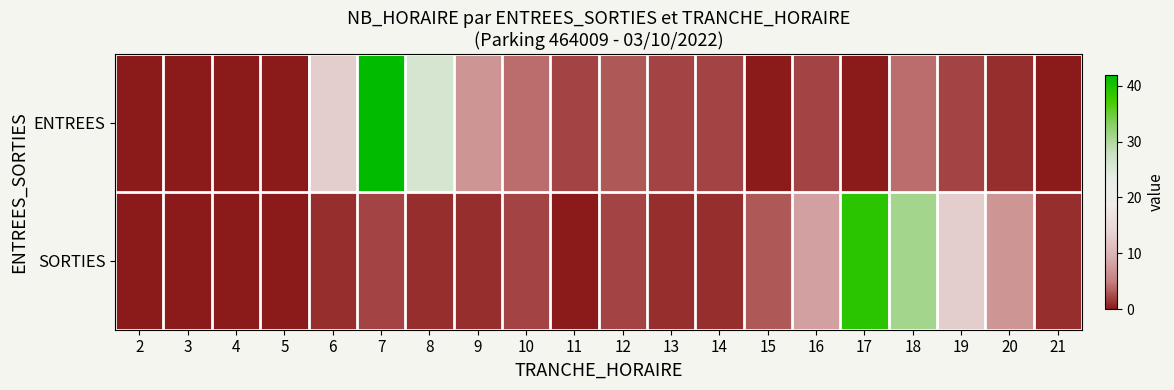

What is the total value across all series at 7?

44